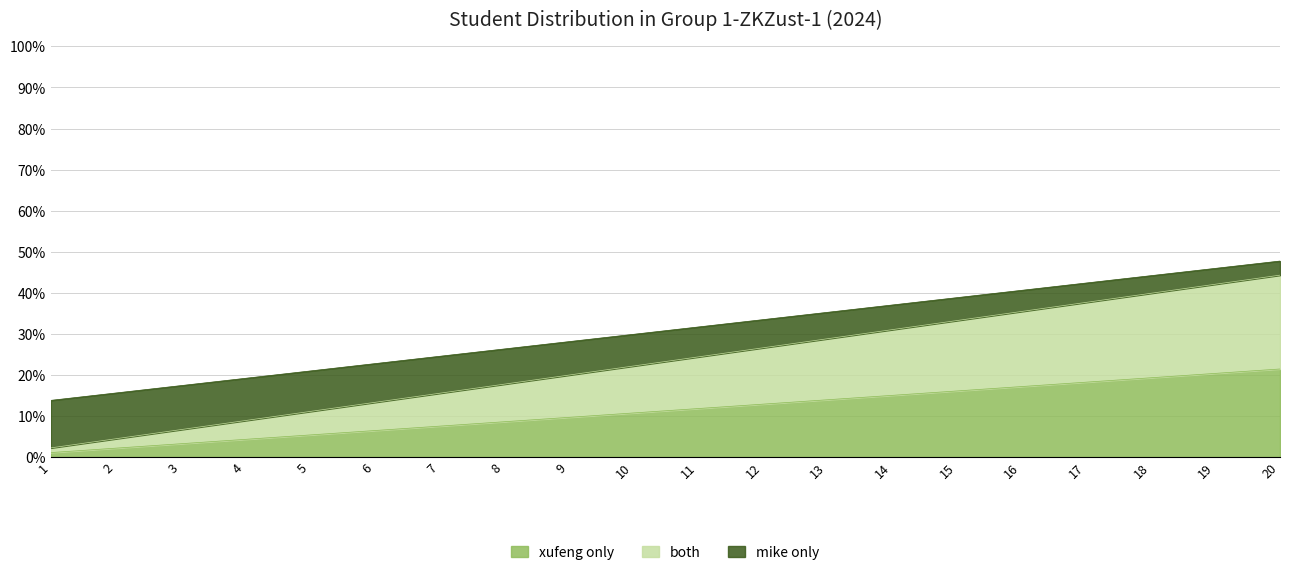

Reading right to left, transcribe all the data shown in this chart.

Cumulative Count: 20=44.3	19=42.1	18=39.9	17=37.6	16=35.4	15=33.2	14=31.0	13=28.8	12=26.6	11=24.4	10=22.1	9=19.9	8=17.7	7=15.5	6=13.3	5=11.1	4=8.9	3=6.6	2=4.4	1=2.2
Remaining: 20=21.4	19=20.4	18=19.3	17=18.2	16=17.1	15=16.1	14=15.0	13=13.9	12=12.9	11=11.8	10=10.7	9=9.6	8=8.6	7=7.5	6=6.4	5=5.4	4=4.3	3=3.2	2=2.1	1=1.1